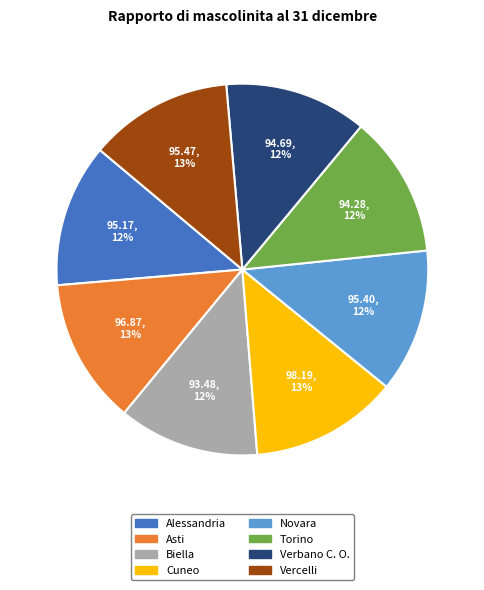

Does Alessandria account for over 50% of the chart?

No